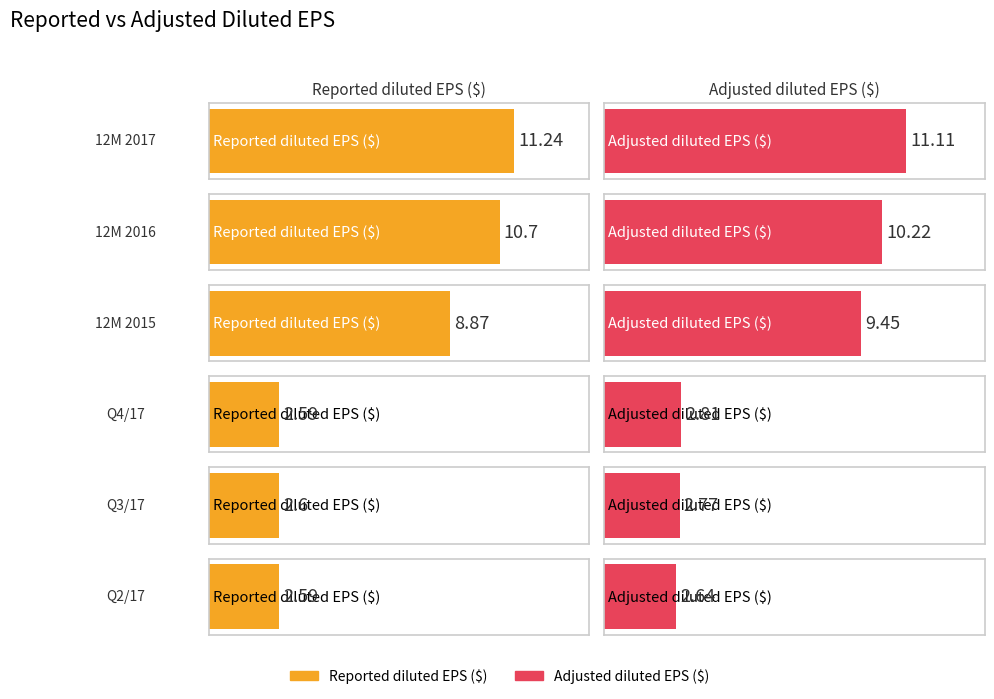

Which category has the highest value in the Reported diluted EPS ($) series?

12M 2017